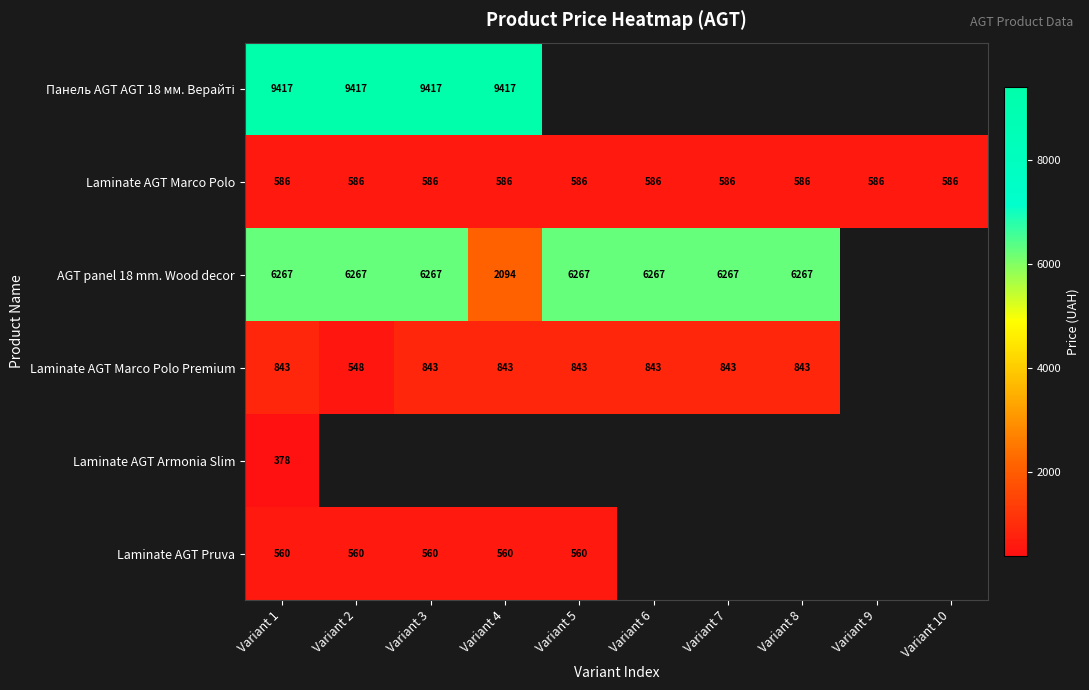

What is the minimum value for AGT panel 18 mm. Wood decor?

2094.3